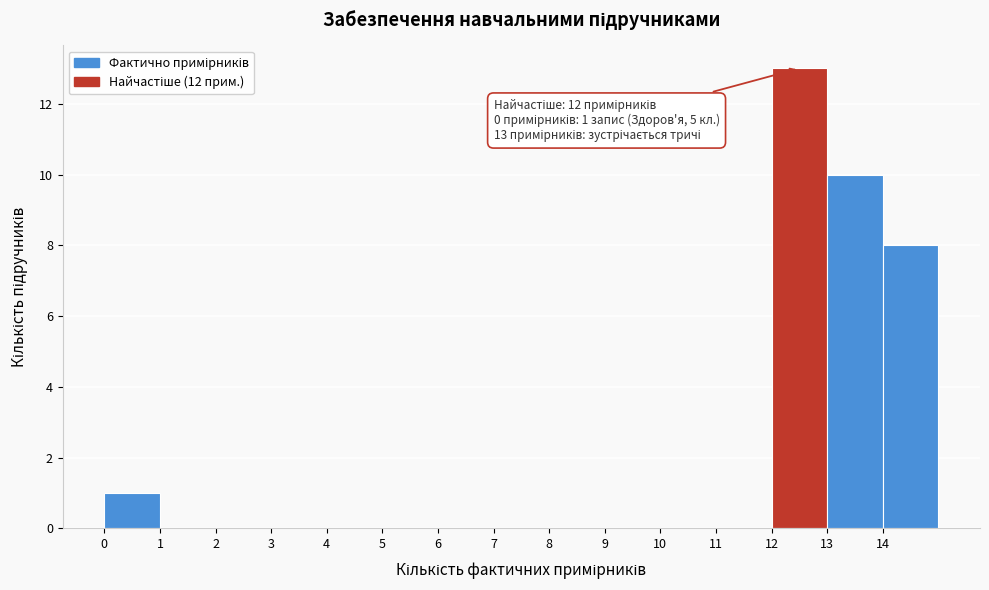

Over which range of the x-axis is the bar tallest?

12 to 13